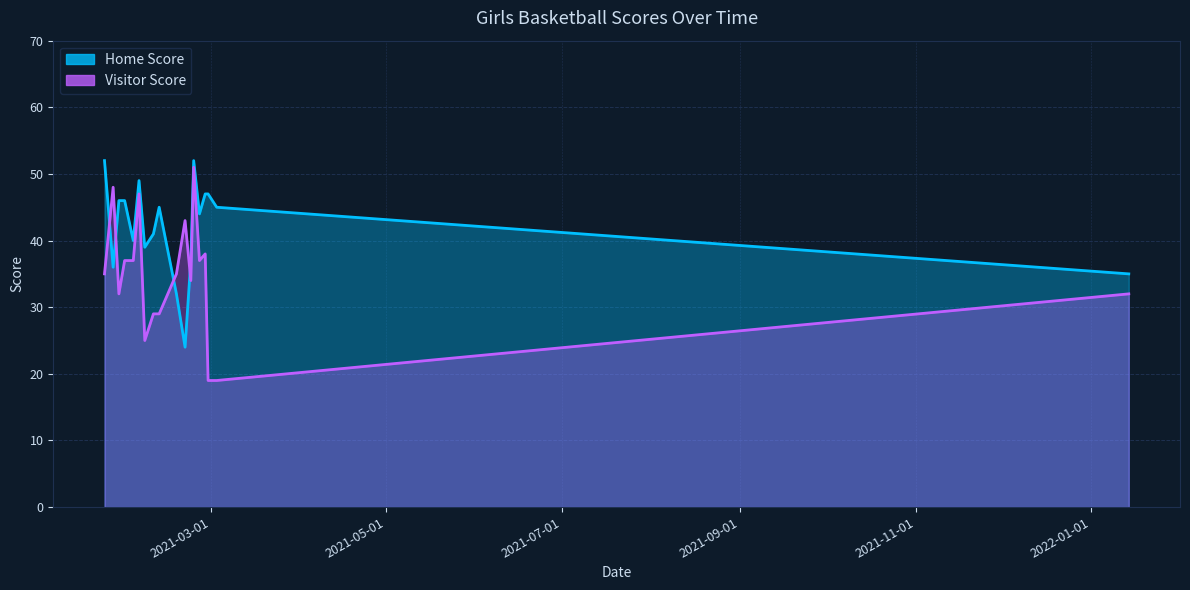

Which series has the largest total across all categories?

Home Score